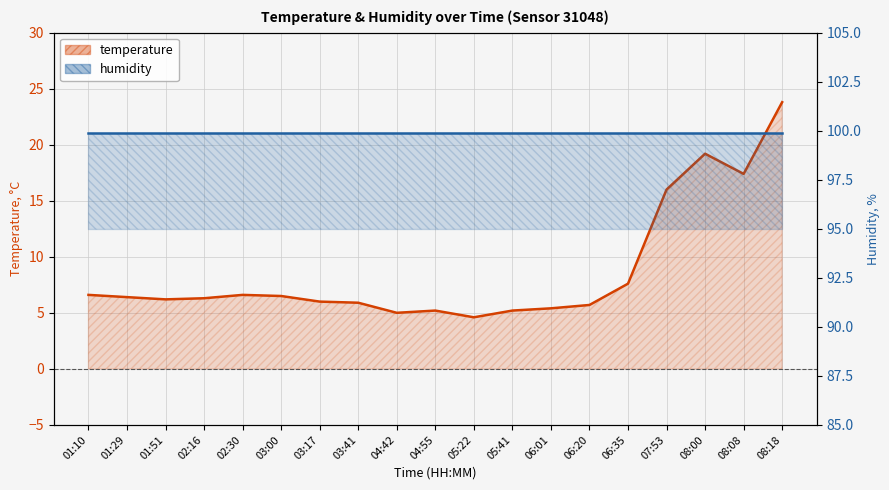

Rank the categories by value from highest to lowest.

08:18, 08:00, 08:08, 07:53, 06:35, 01:10, 02:30, 03:00, 01:29, 02:16, 01:51, 03:17, 03:41, 06:20, 06:01, 04:55, 05:41, 04:42, 05:22